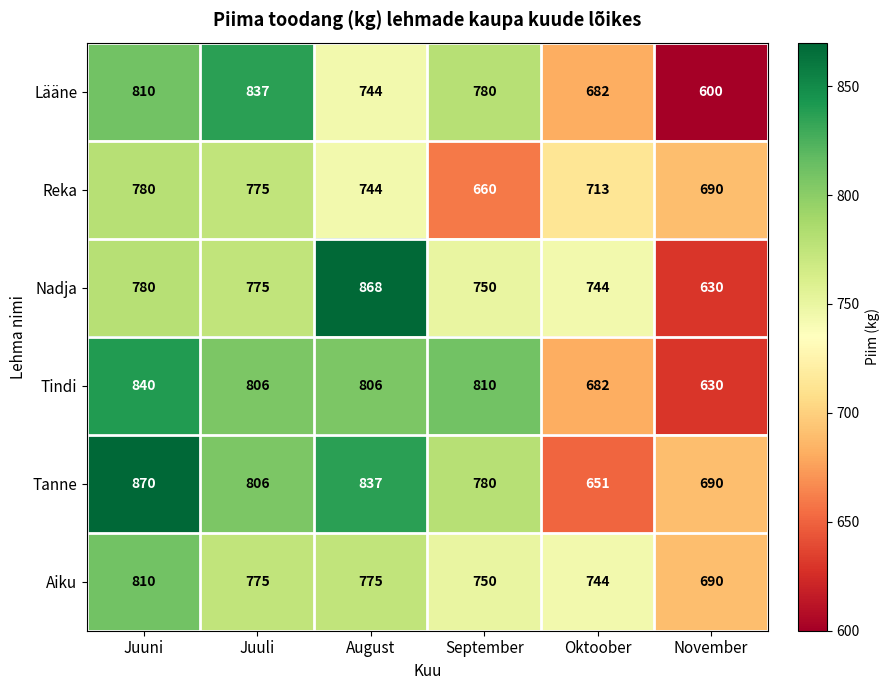

What is the difference between the maximum and minimum values in the Nadja series?

238